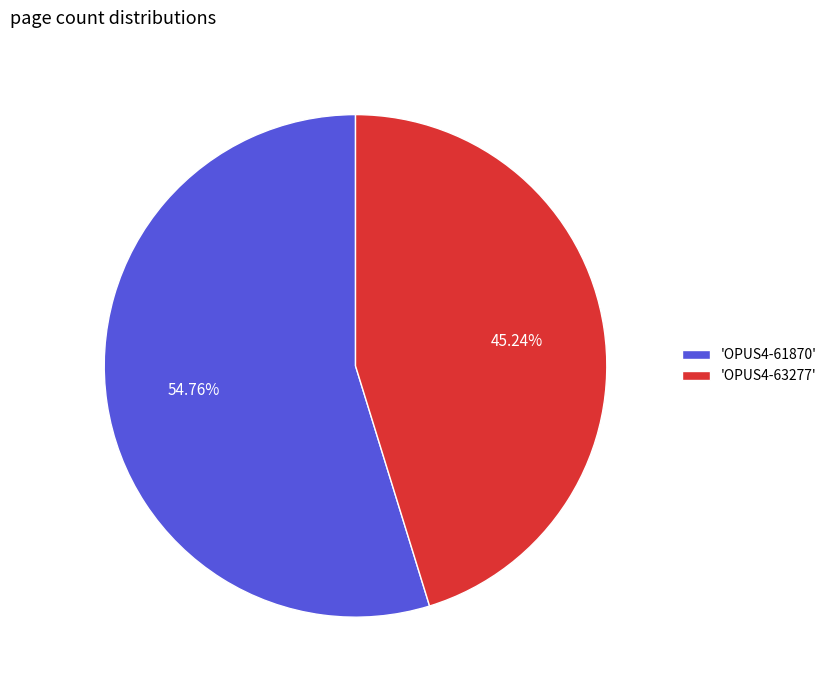

Which category has the biggest portion of the pie?

'OPUS4-61870'